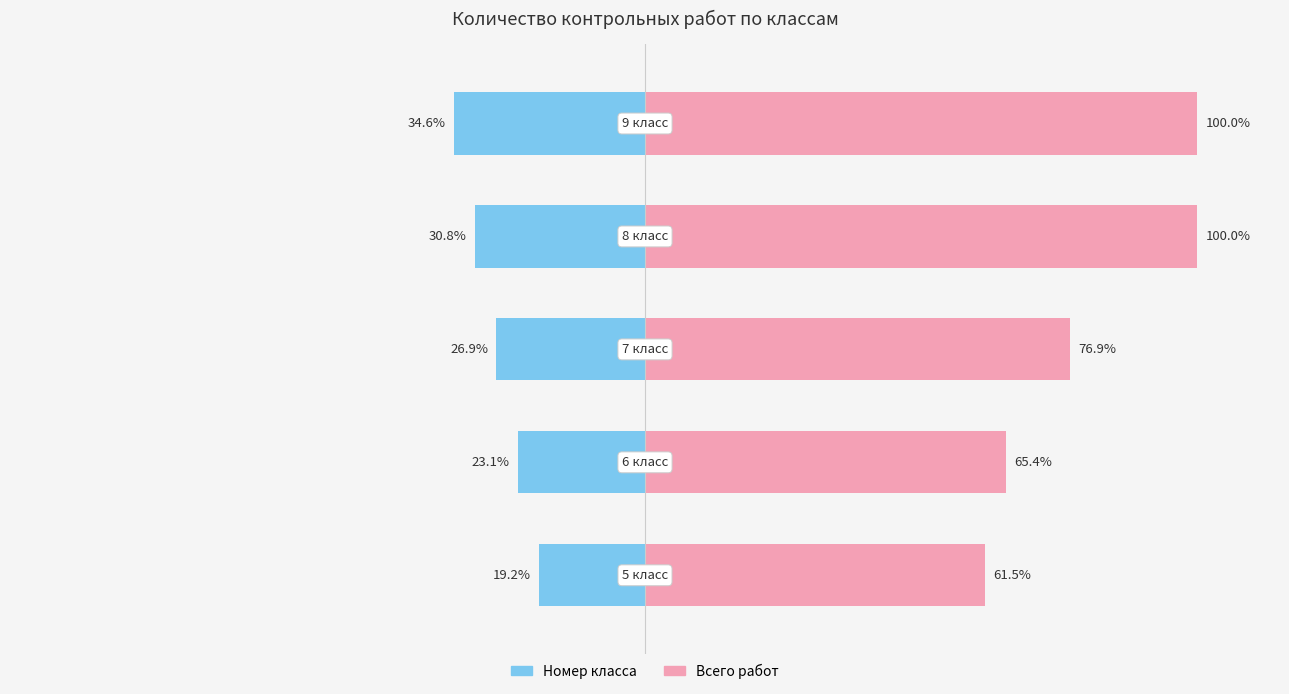

Reading left to right, extract all data points from this chart.

Номер класса: -19.2	-23.1	-26.9	-30.8	-34.6
Всего работ: 61.5	65.4	76.9	100.0	100.0